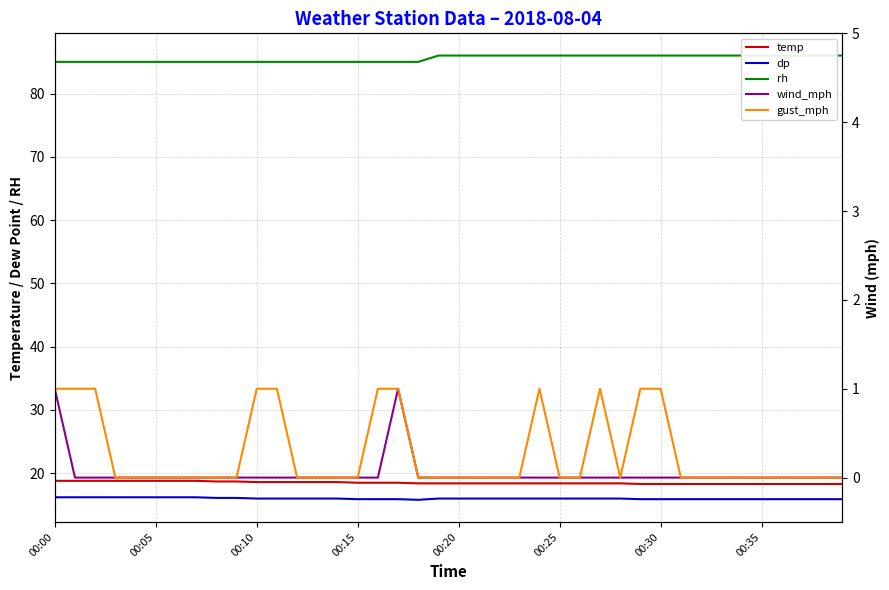

Does the chart have visible grid lines?

Yes